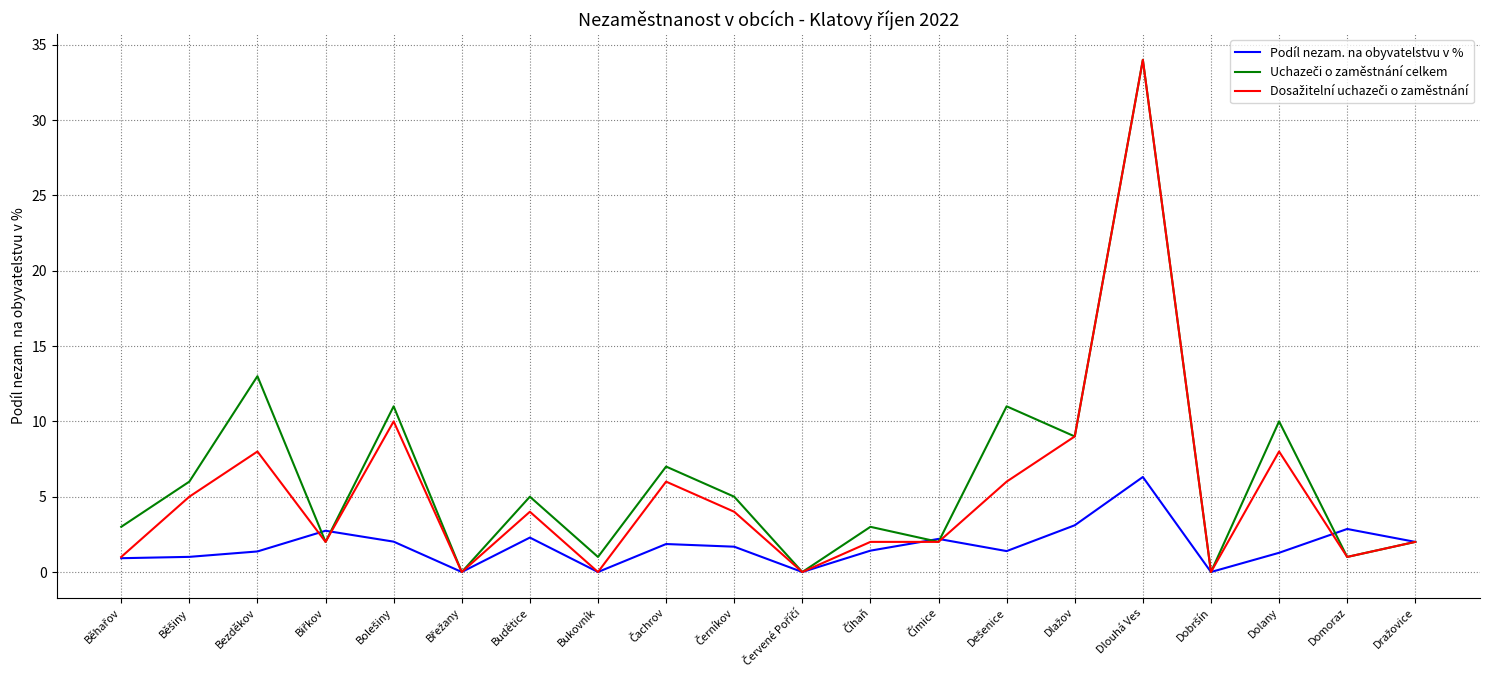

What is the maximum value shown in the chart?

34.0